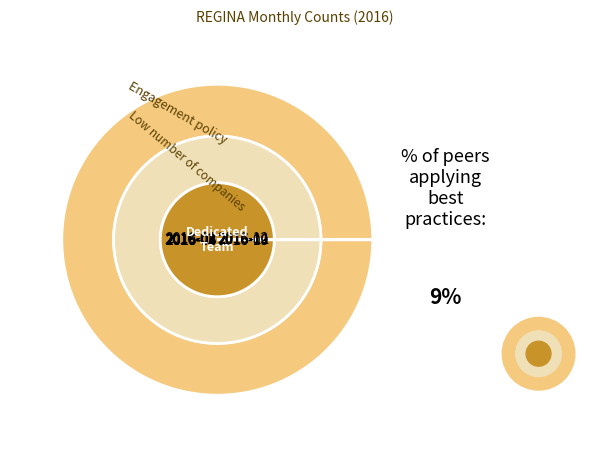

The 2016-12 slice represents 15% of the pie. True or false?

False